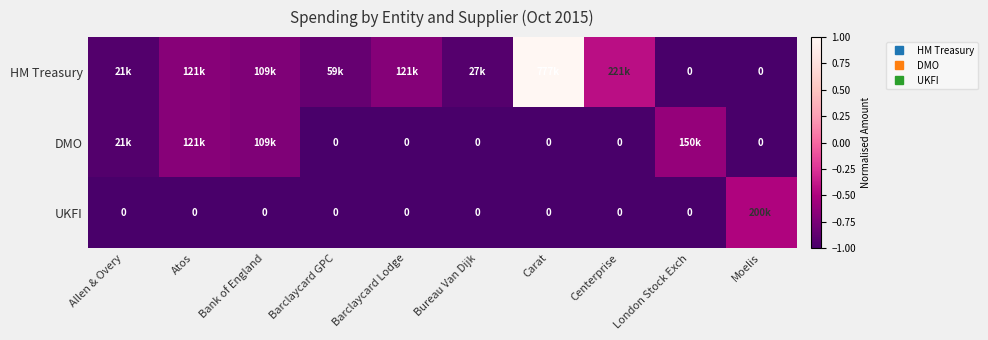

Count the number of categories in the chart.

10